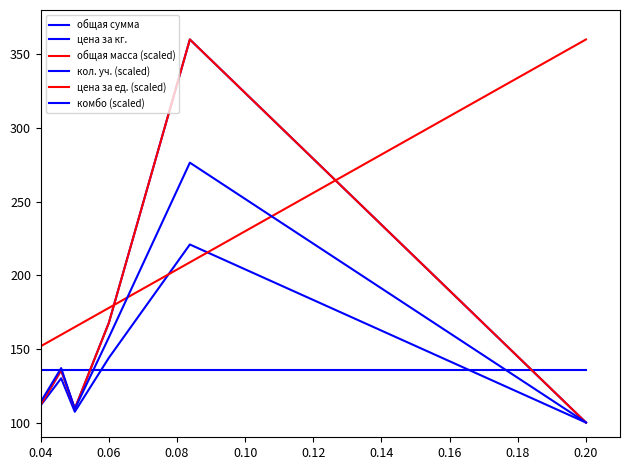

What is the difference between the maximum and minimum values in the общая сумма series?

260.0